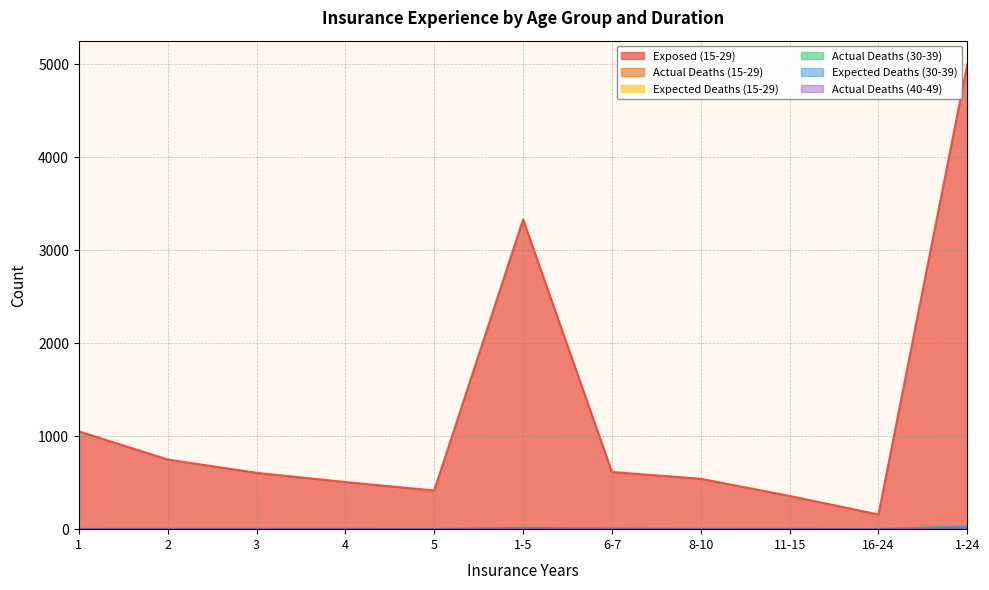

Is the value of Actual Deaths (40-49) at 1-5 greater than the value of Actual Deaths (30-39) at 3?

Yes